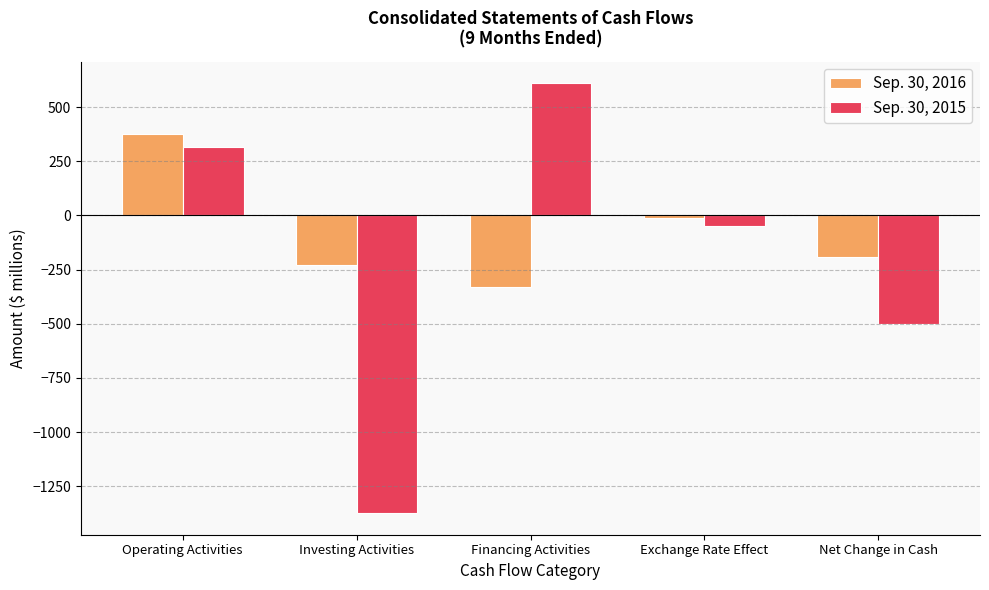

Reading left to right, what are all the values shown in this chart?

Sep. 30, 2016: 376	-228	-328	-11	-191
Sep. 30, 2015: 315	-1374	611	-51	-499